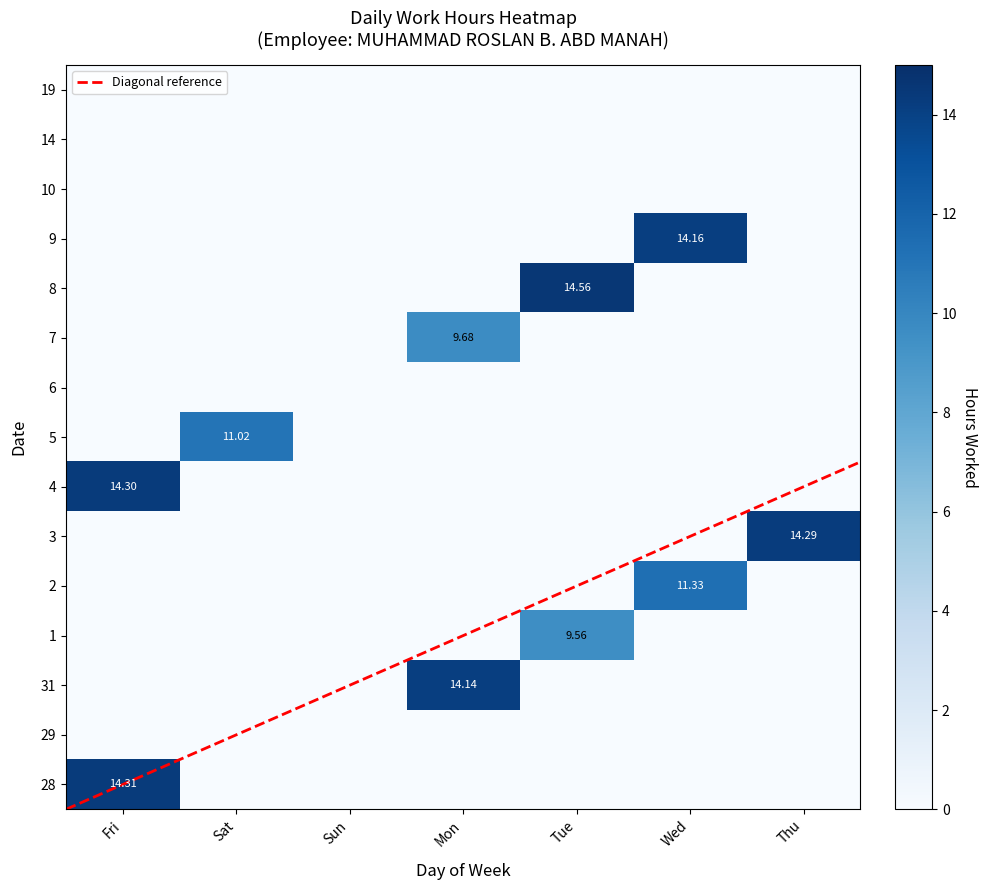

Which series has the widest spread of values?

8